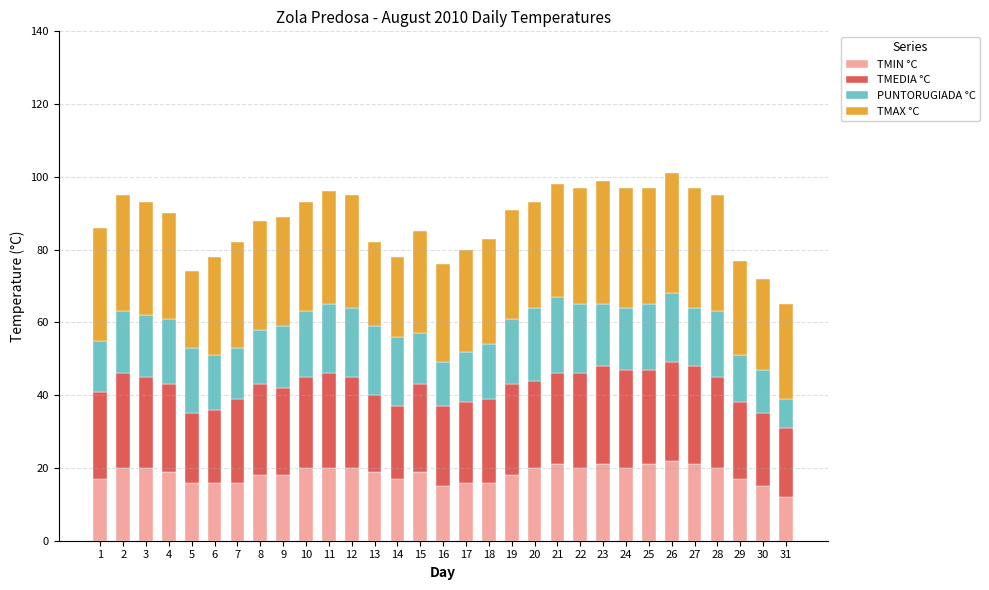

What is the total value across all series at 4?

90